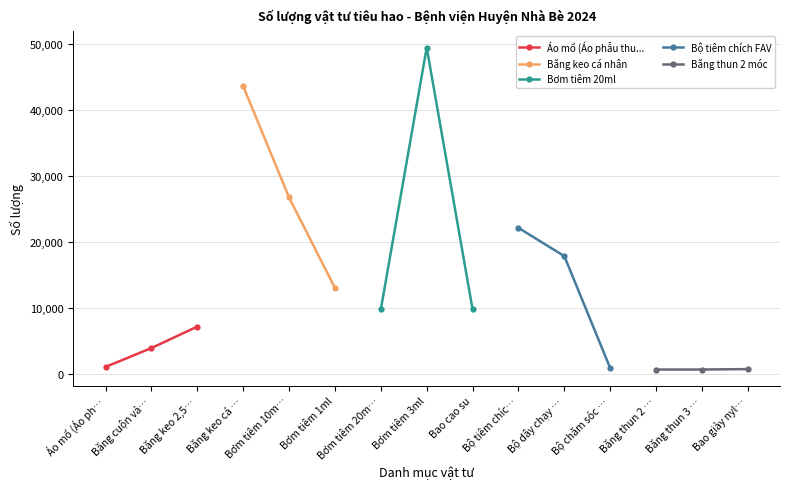

What position from the left is Áo mổ (Áo ph…?

1